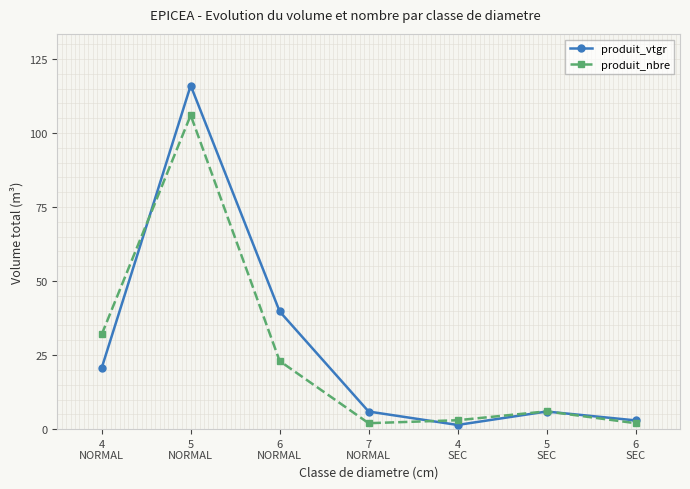

Rank the series by their maximum value, from lowest to highest.

produit_nbre, produit_vtgr